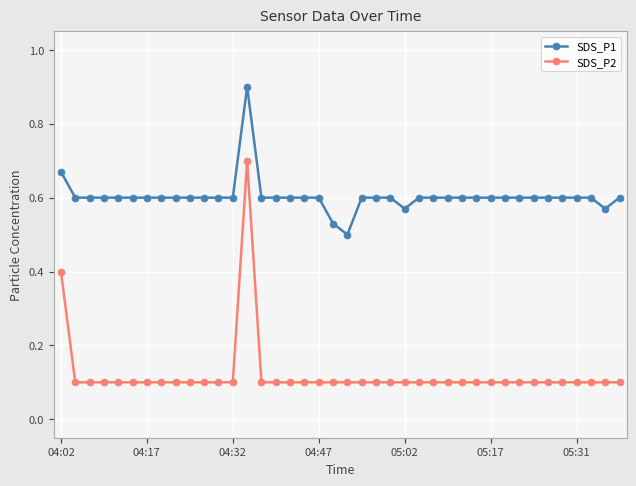

Which series has the largest total across all categories?

SDS_P1